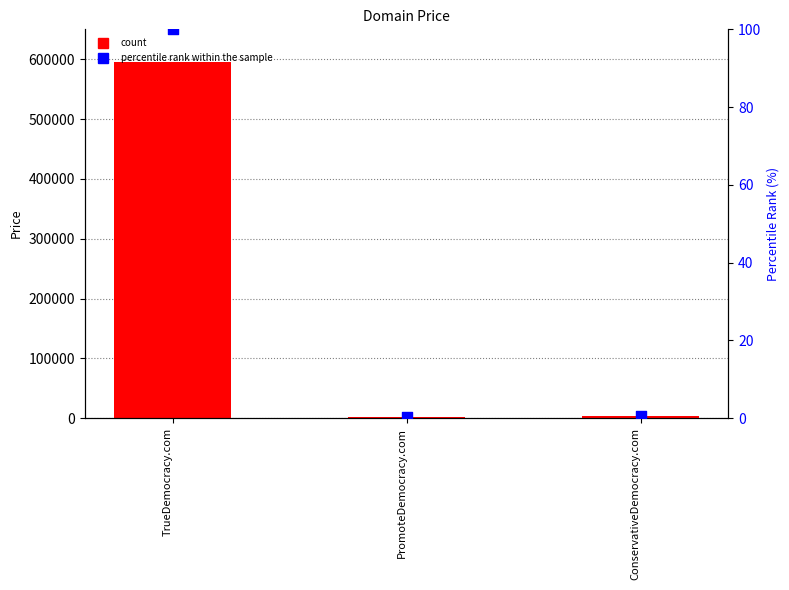

Which series has the largest total across all categories?

count